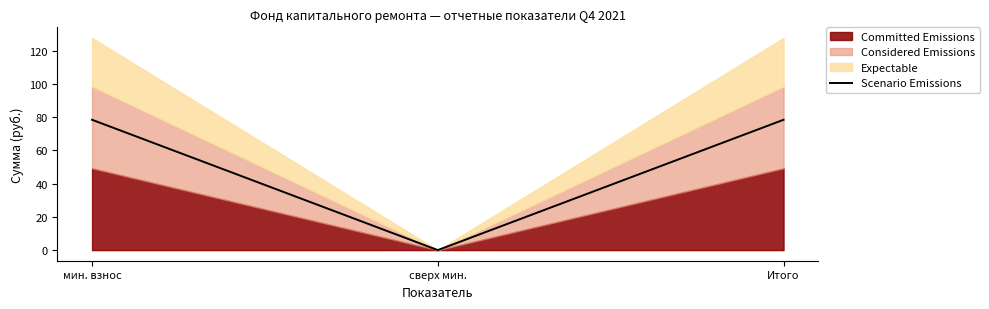

What is the average value?

52.3